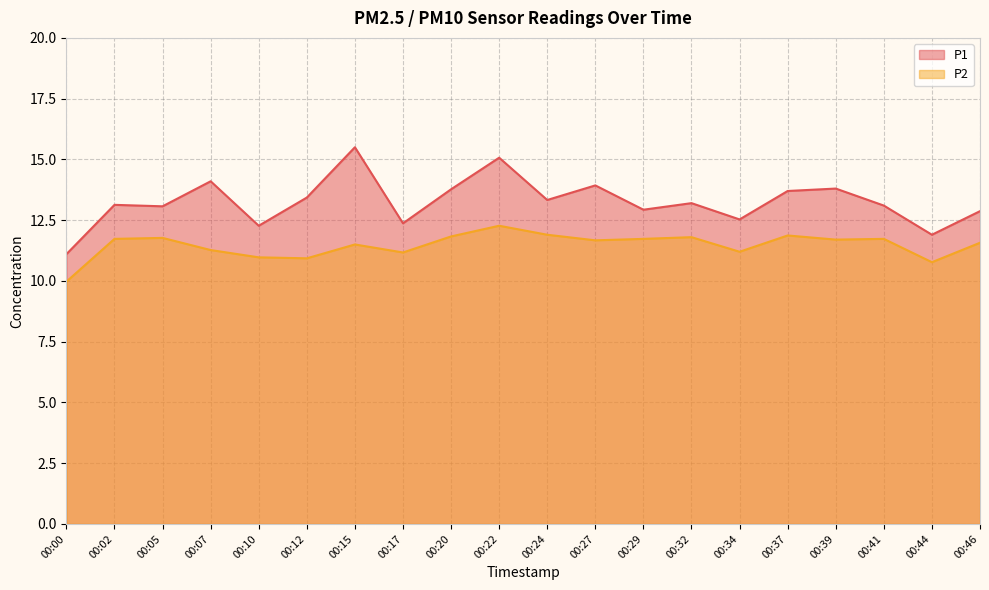

What is the value of the P2 point at the 5th from the left?

11.0